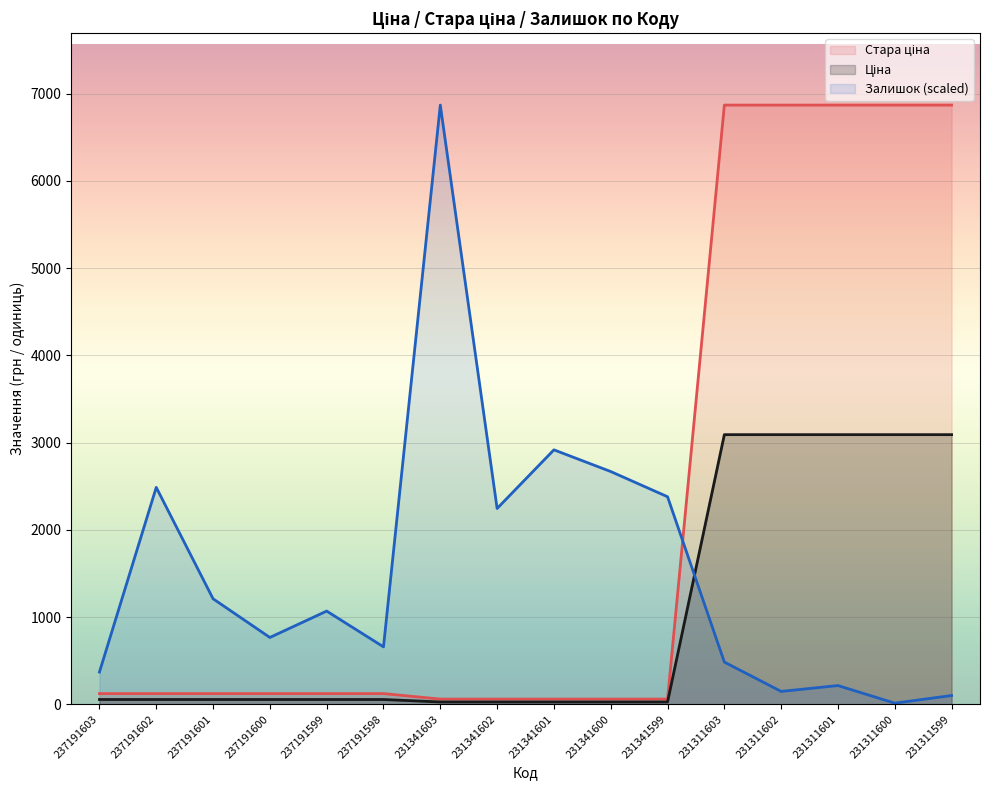

What is the average value of the Стара ціна series?

2211.6